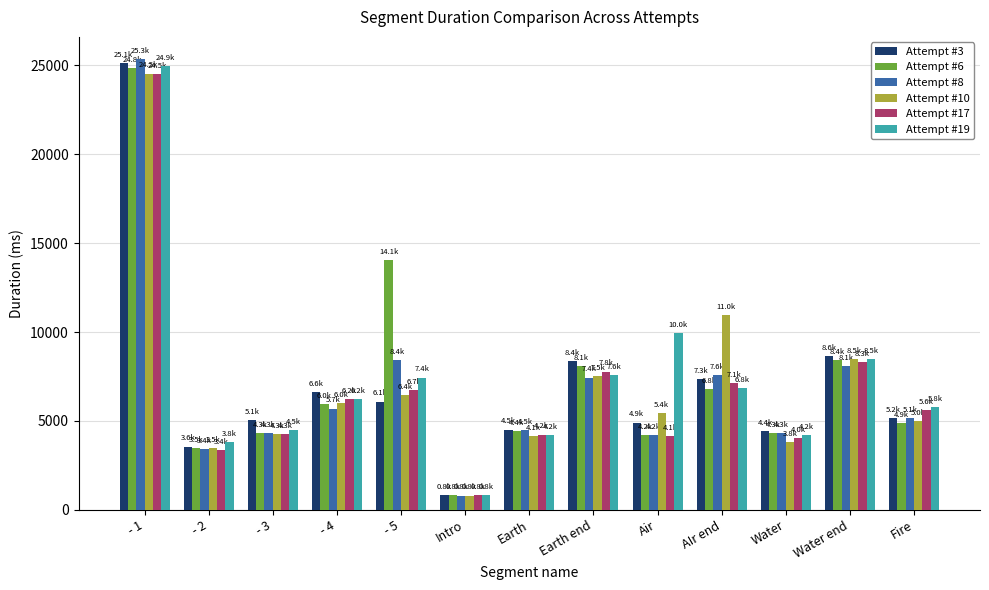

What is the difference between the Attempt #6 values at Water end and - 3?

4134